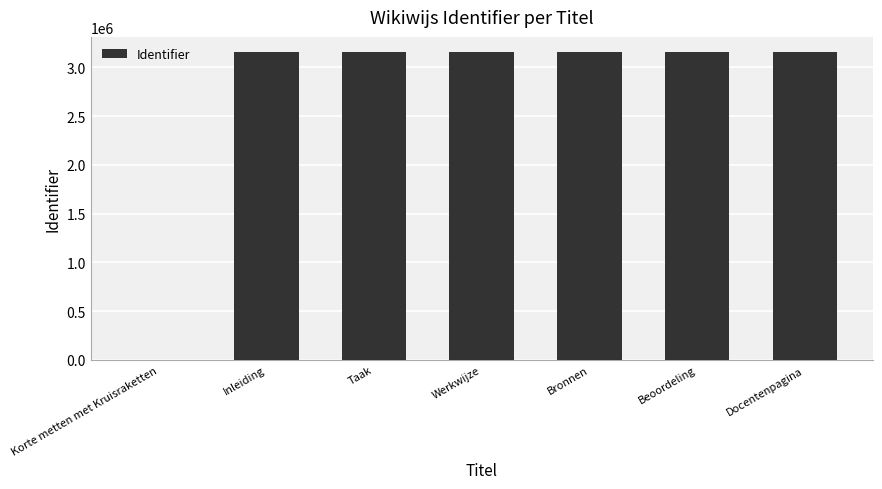

Where is the data nearest to the value 1577087?

Inleiding